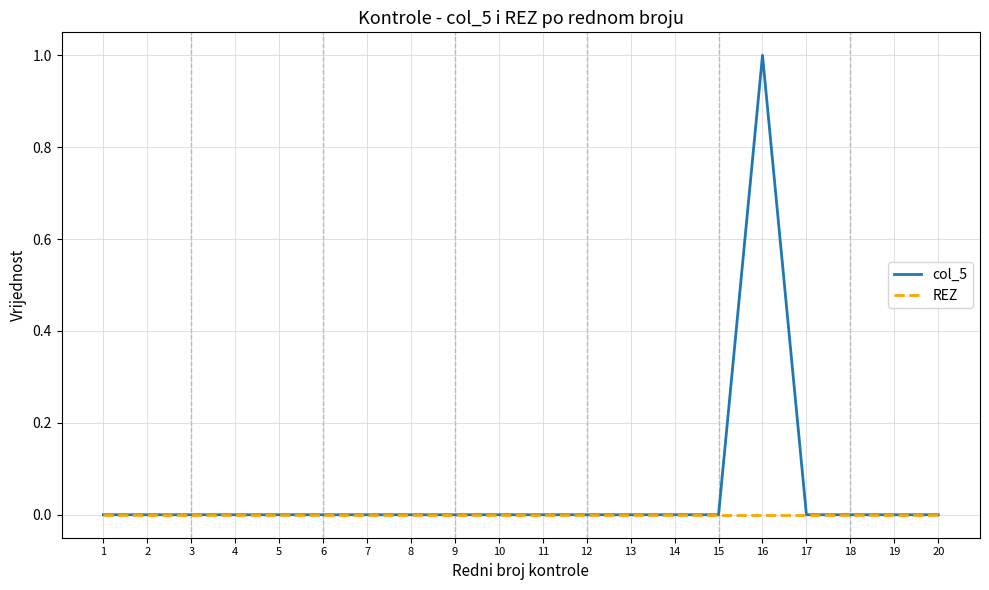

Reading left to right, extract all data points from this chart.

col_5: 0	0	0	0	0	0	0	0	0	0	0	0	0	0	0	1	0	0	0	0
REZ: 0	0	0	0	0	0	0	0	0	0	0	0	0	0	0	0	0	0	0	0